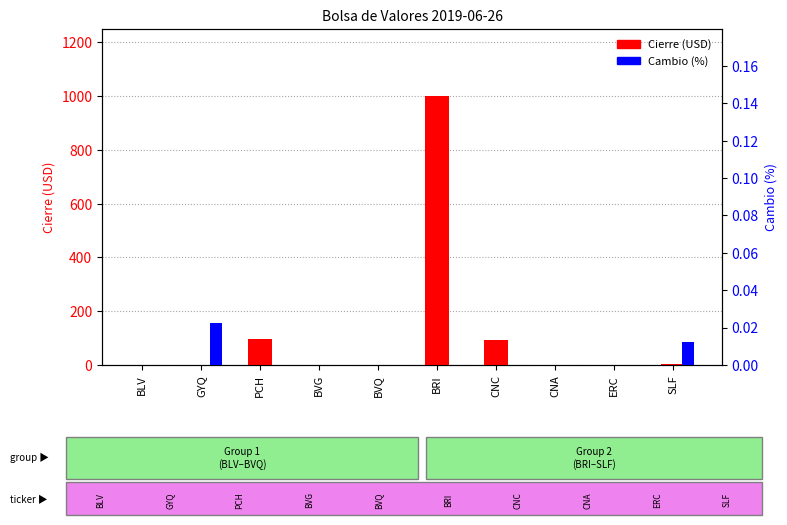

Is it true that Cambio (%) equals 0.0 at SLF?

False